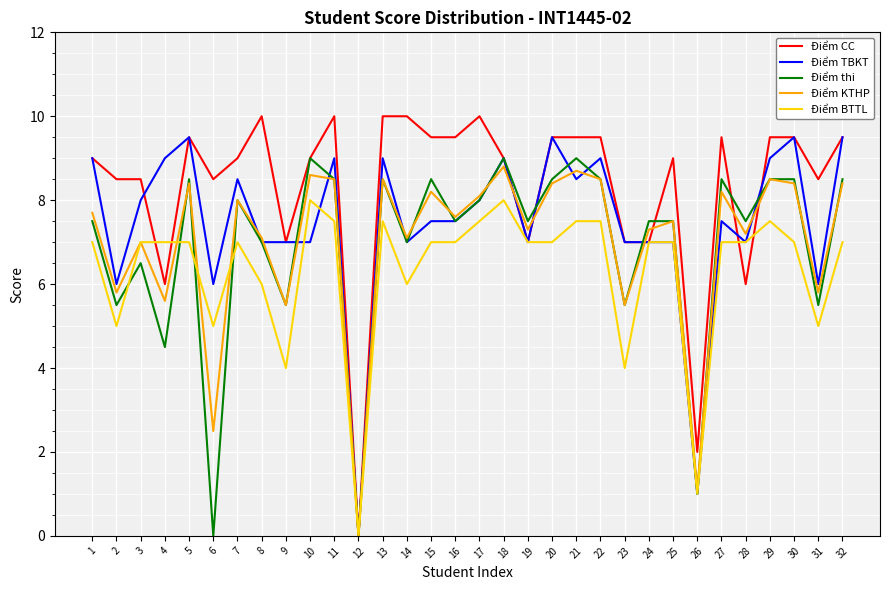

Which category has the highest value in the Điểm KTHP series?

18